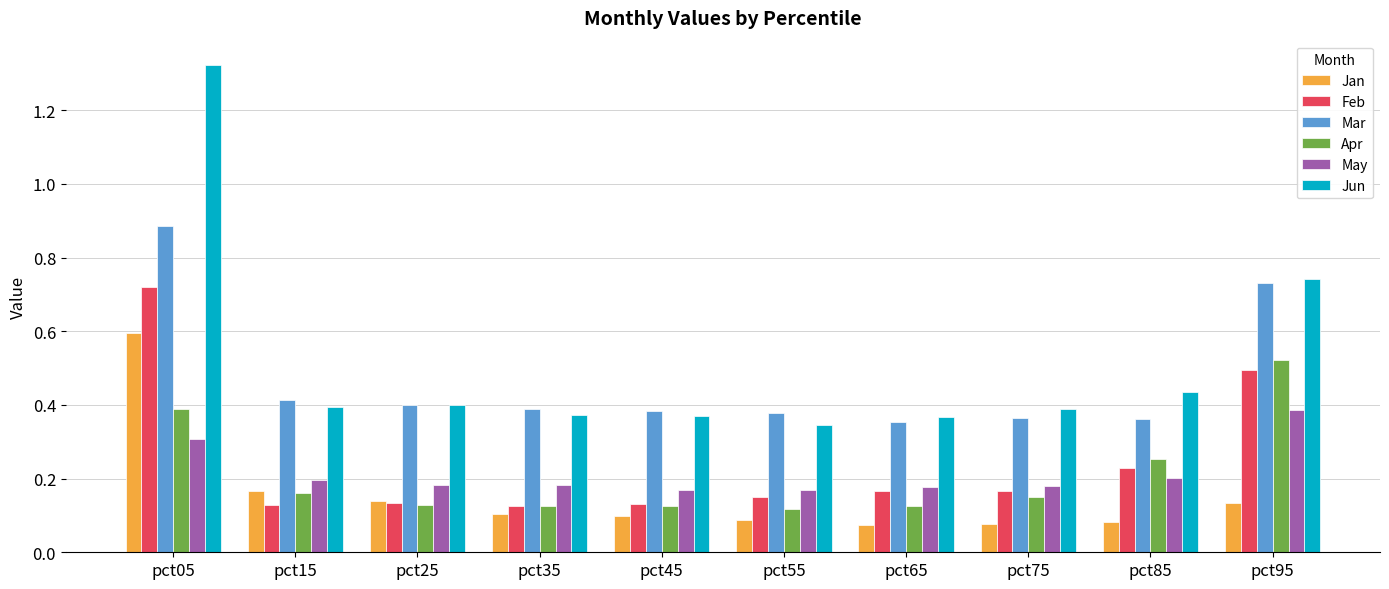

What is the difference between the maximum and minimum values in the Jun series?

1.0